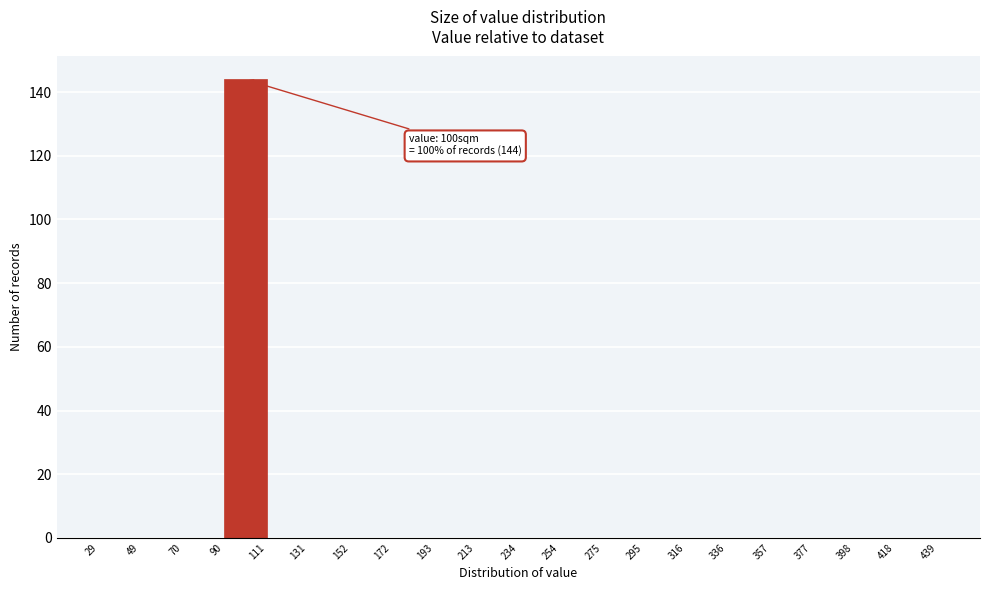

Which range on the x-axis has the tallest bar?

90 to 111